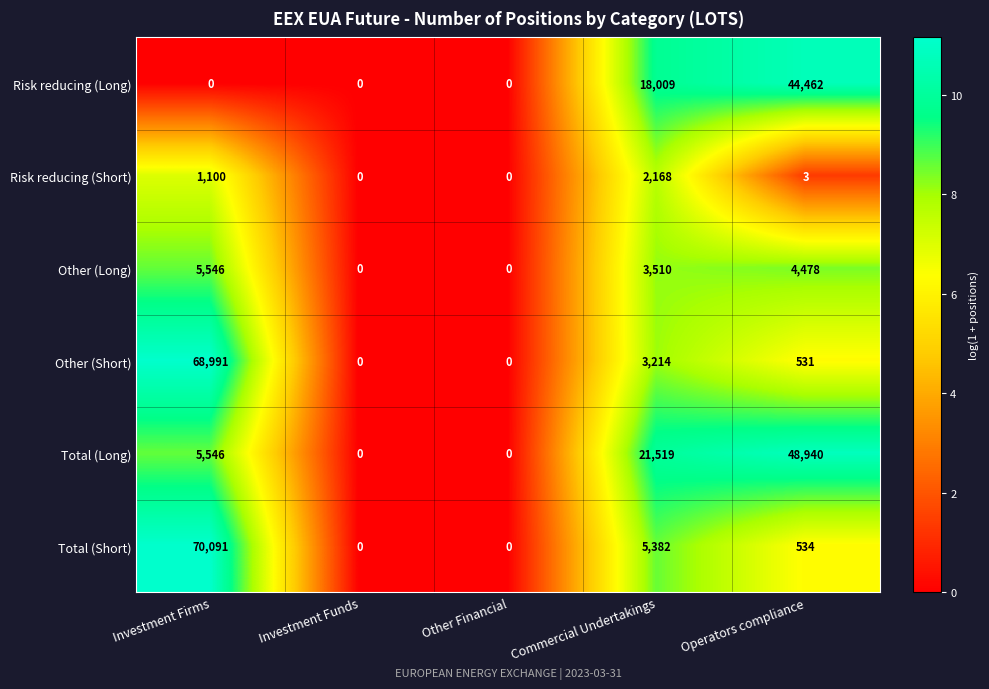

What is the spread (max minus min) of values at Commercial Undertakings?

19351